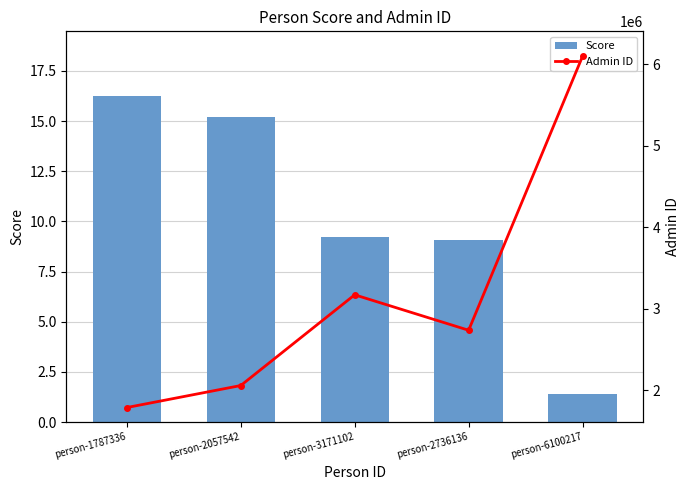

How many groups of bars are there?

5